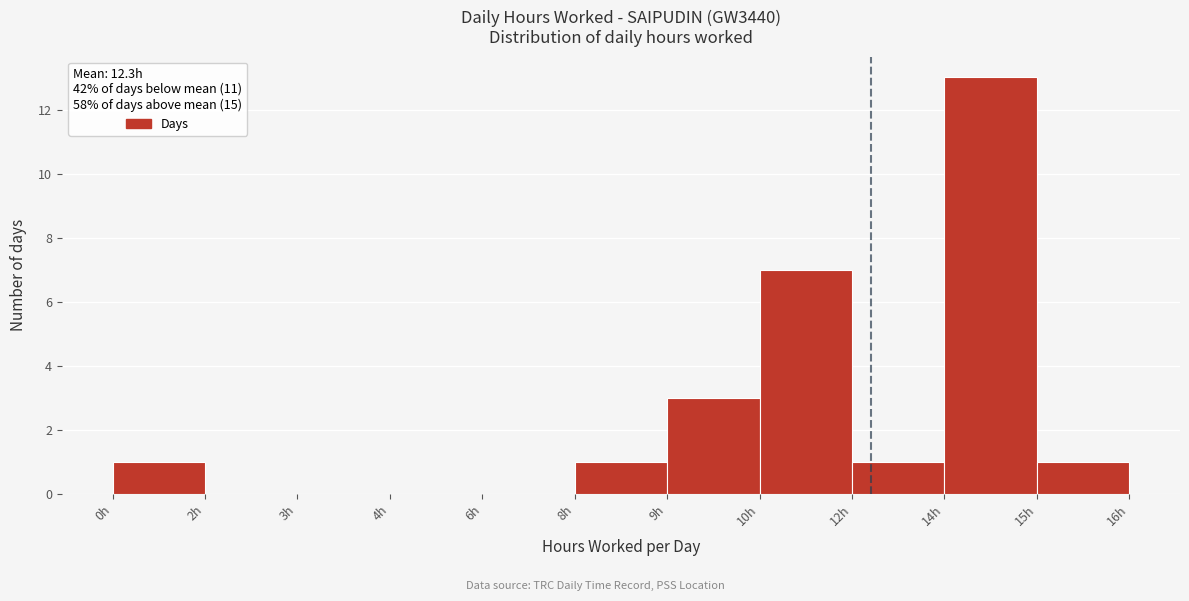

Reading left to right, transcribe all the data shown in this chart.

0h=1	2h=0	3h=0	4h=0	6h=0	8h=1	9h=3	10h=7	12h=1	14h=13	15h=1